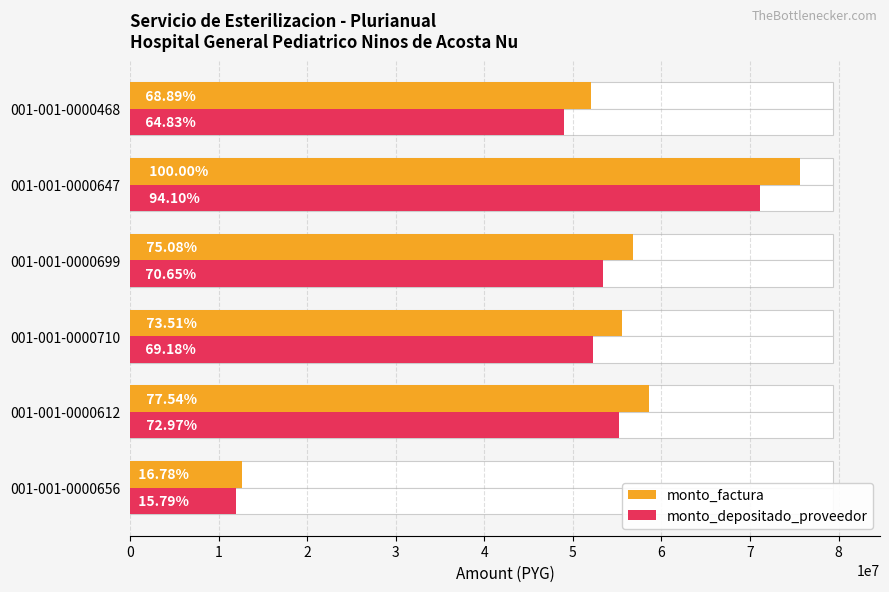

Which has a higher value, 001-001-0000656 or 001-001-0000647?

001-001-0000647